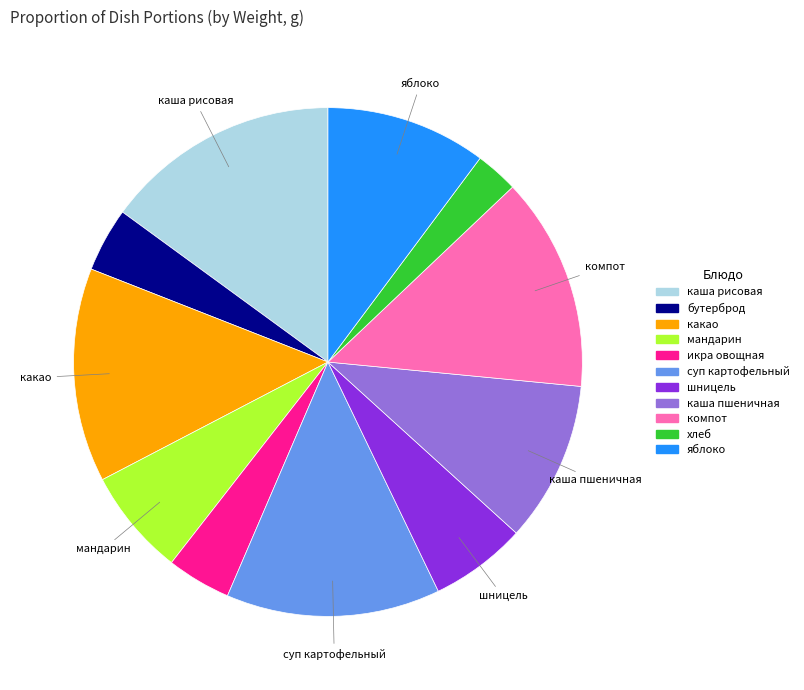

Is there a majority slice in this chart?

No